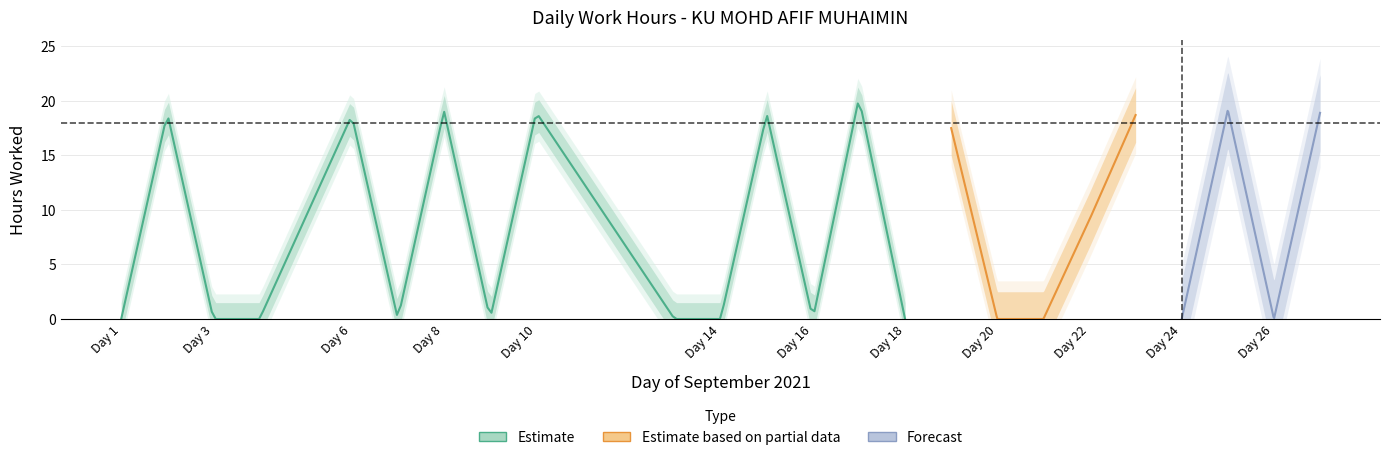

True or false: there are more than 1 points higher than both neighbors.

True